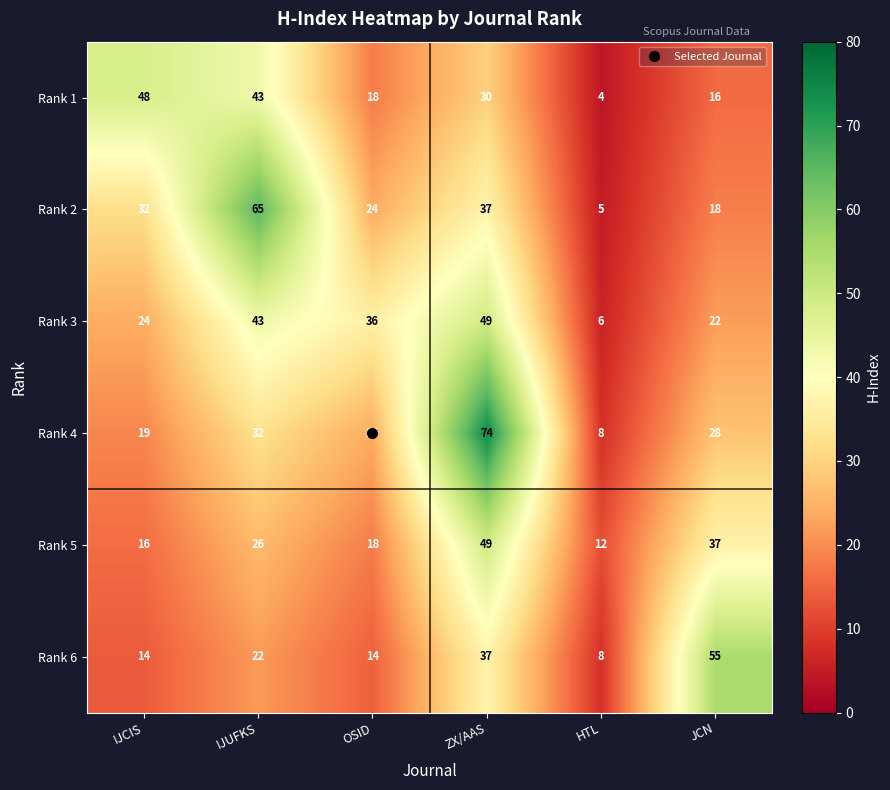

What is the total value across all series at OSID?

134